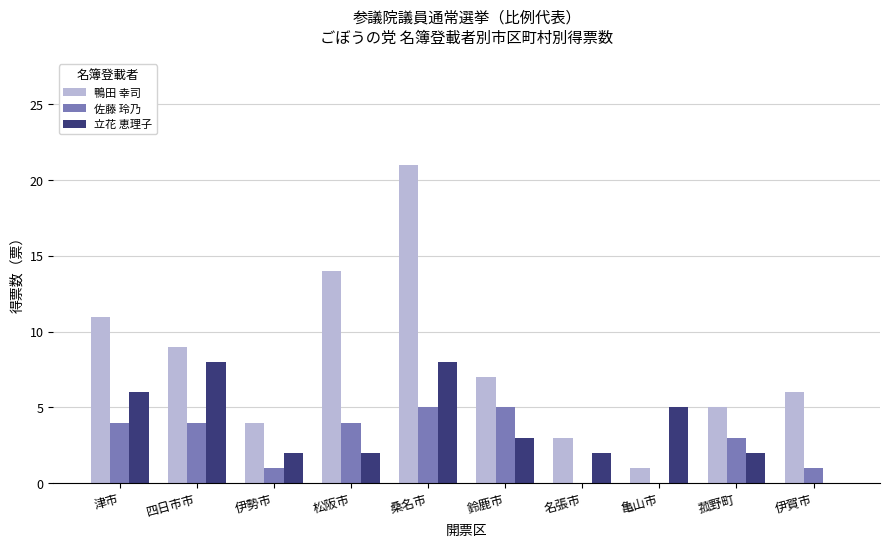

Is the value of 鴨田 幸司 at 菰野町 greater than the value of 佐藤 玲乃 at 菰野町?

Yes